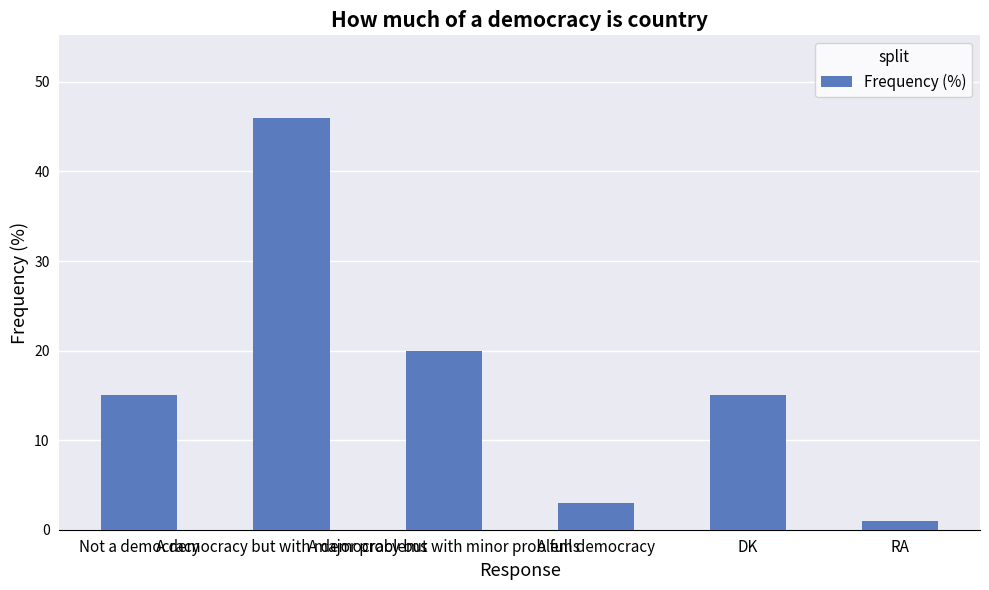

Reading left to right, what are all the values shown in this chart?

15	46	20	3	15	1